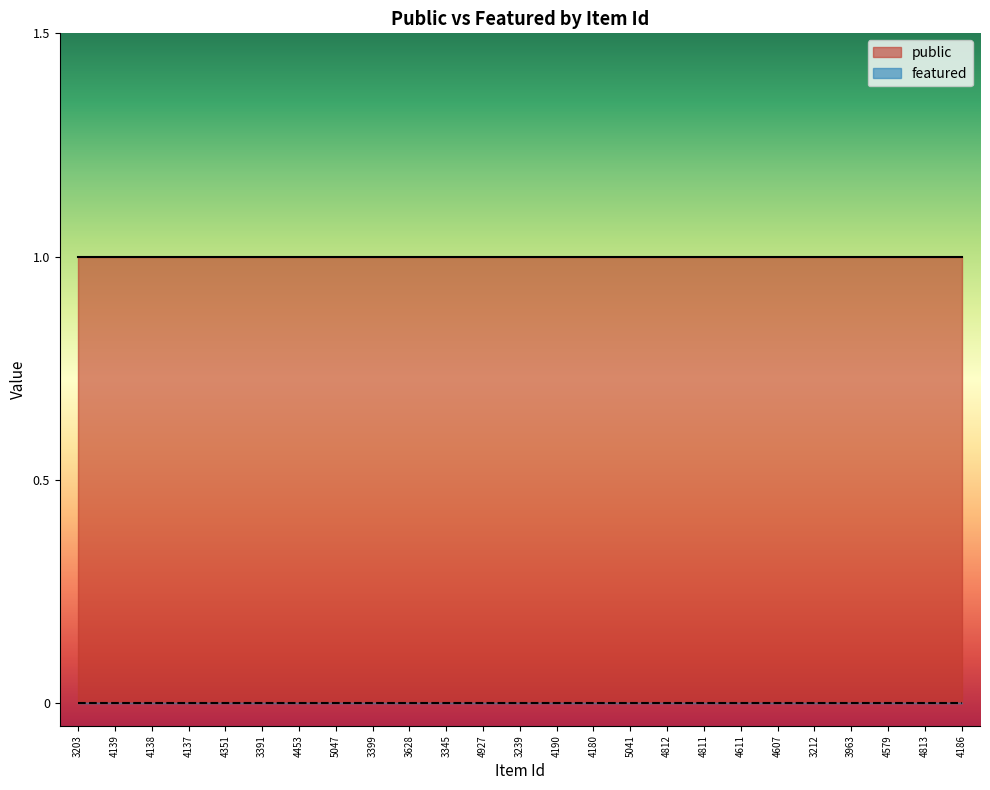

List the series in order of their peak value, lowest first.

featured, public